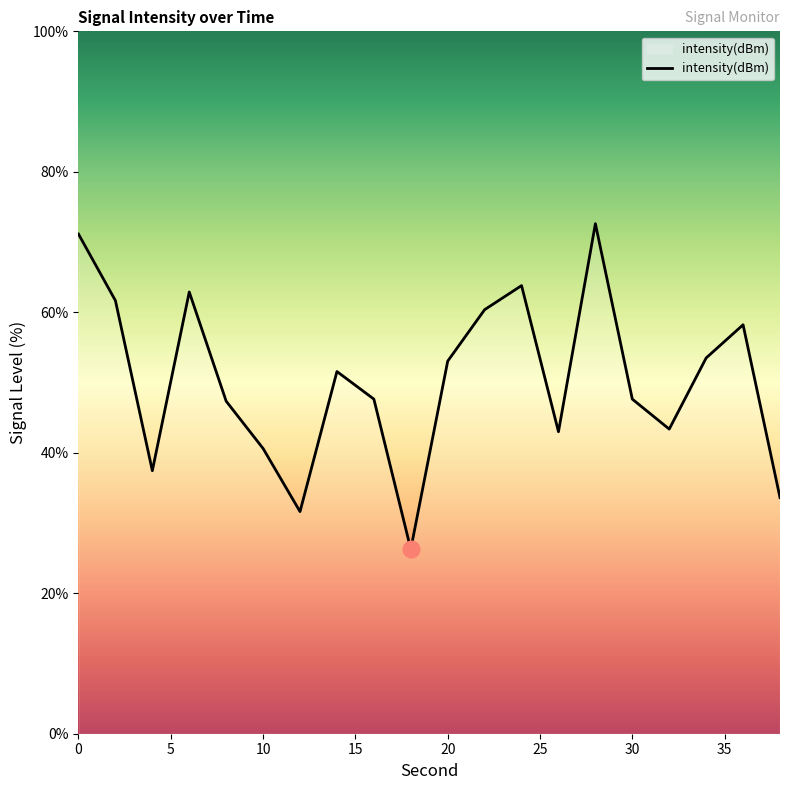

What is the minimum value shown in the chart?

26.3